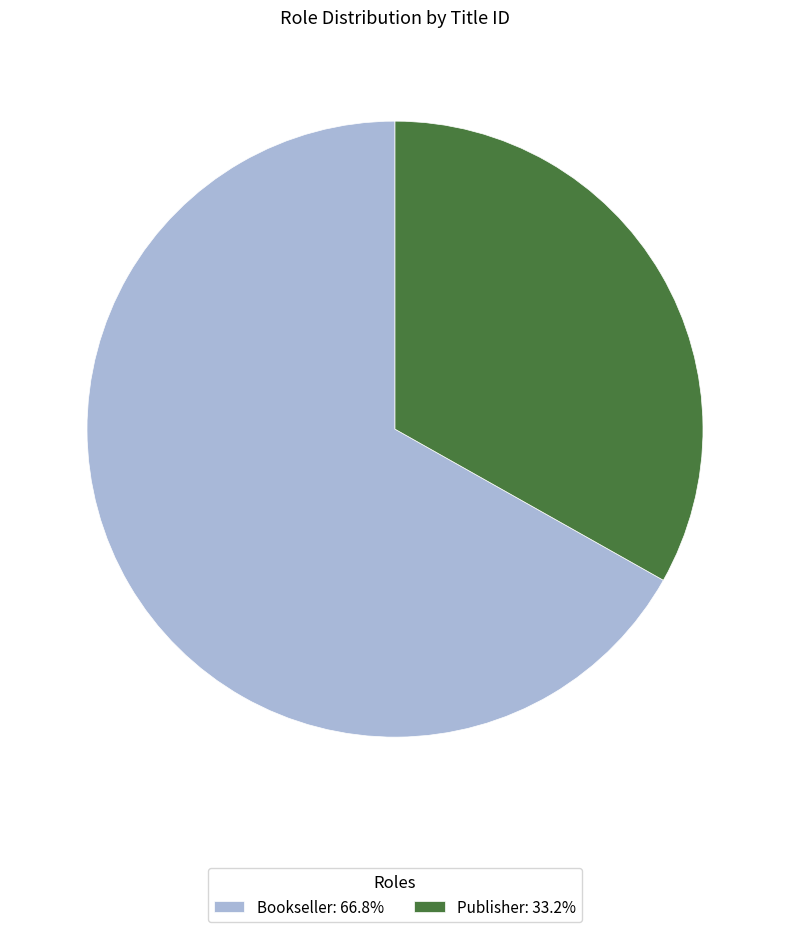

True or false: Bookseller accounts for 79% of the total.

False